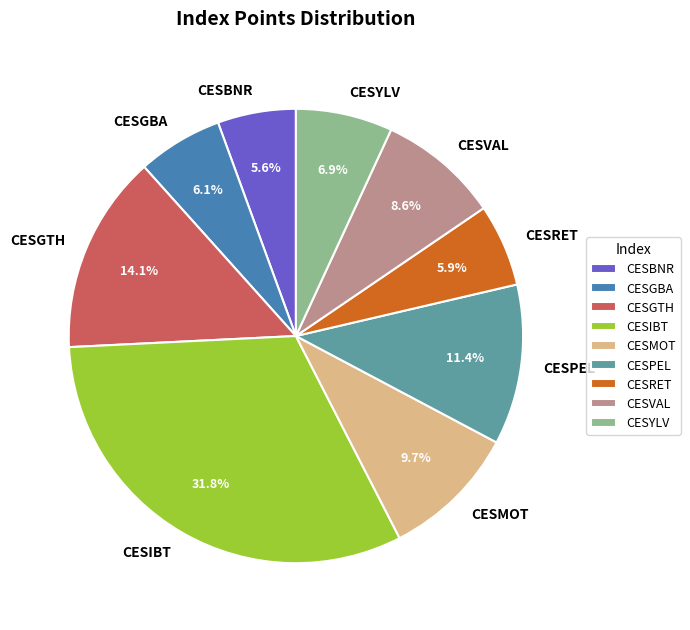

Is CESBNR the majority of the pie?

No